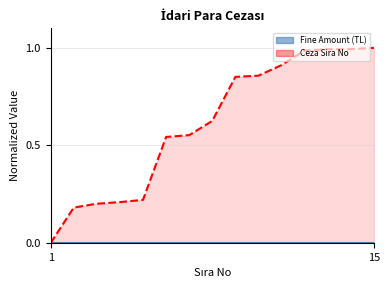

What is the value of the 12th point from the left?

1.0